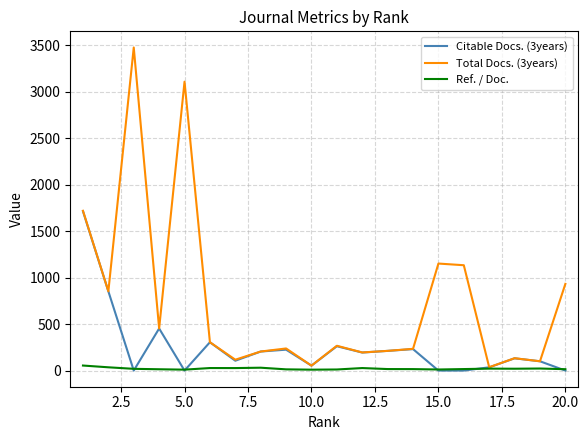

What is the maximum value shown in the chart?

3478.0